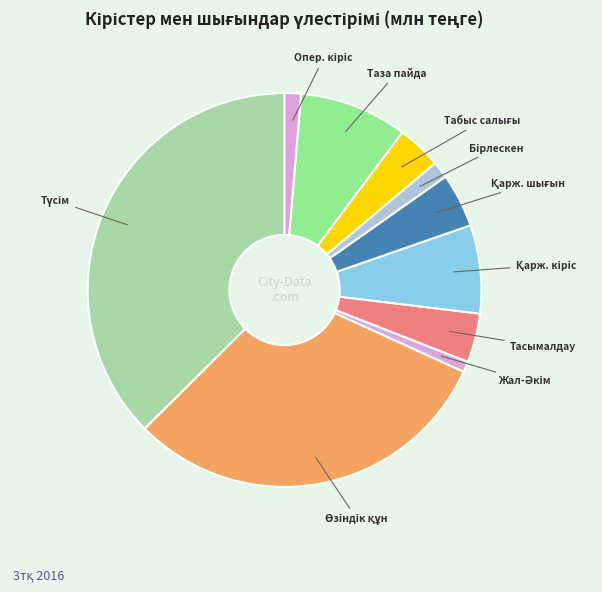

How many segments does this pie chart have?

10